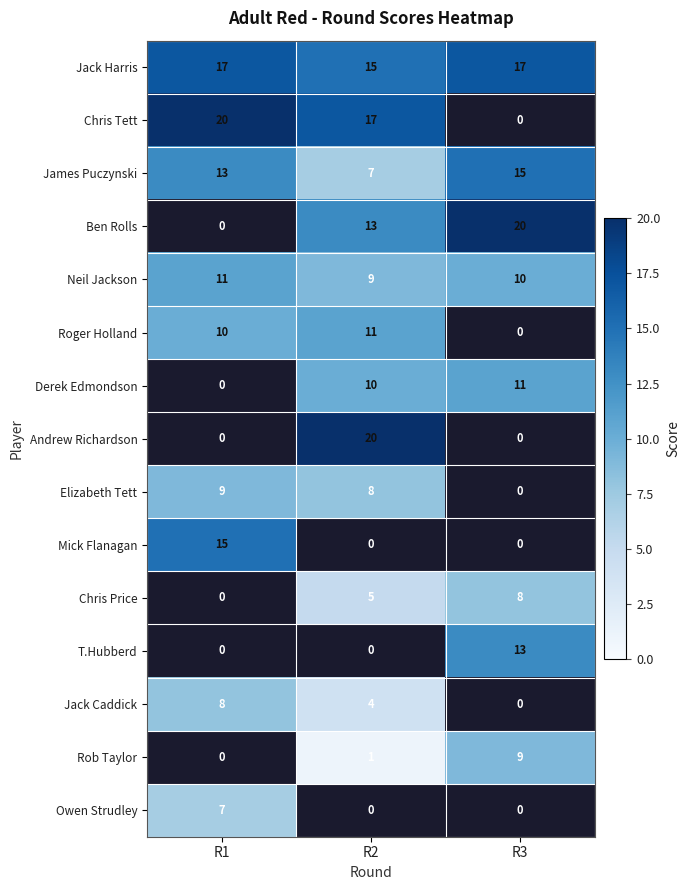

Is it true that Chris Price equals 14 at R3?

False